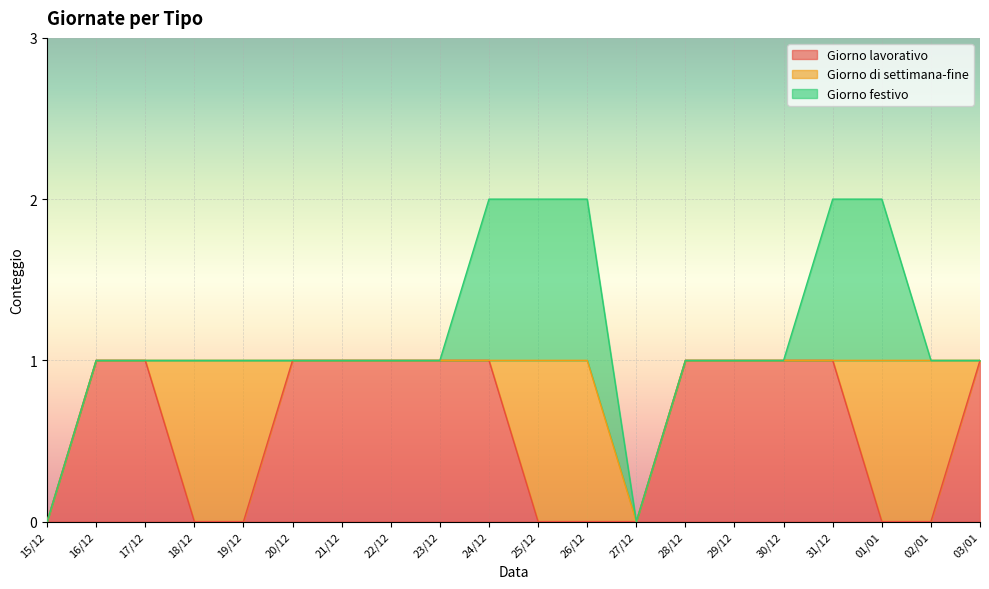

Which category has the lowest value in the Giorno festivo series?

15/12